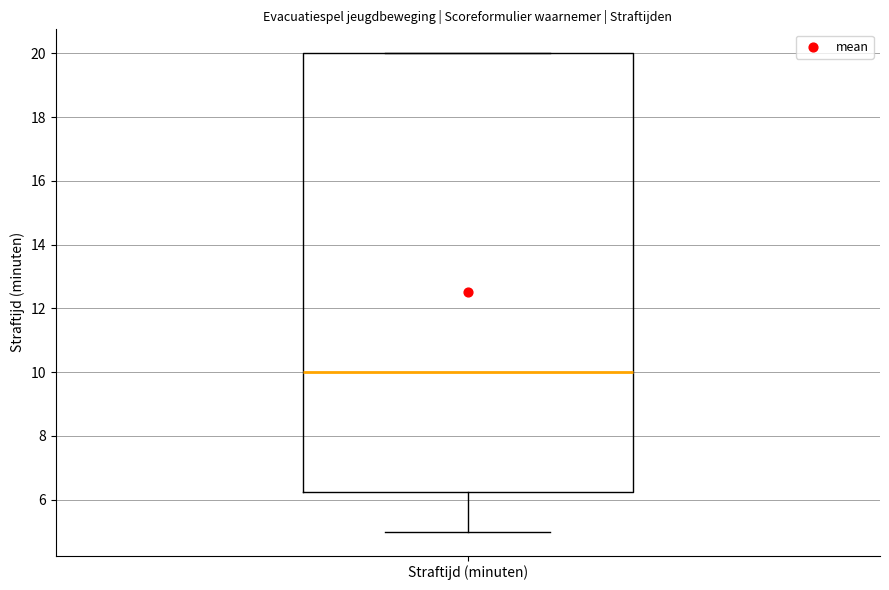

Where does the lower whisker of the box for Straftijd (minuten) end on the y-axis? The values are not printed on the chart, so give them approximately, as read against the axis.

5.0